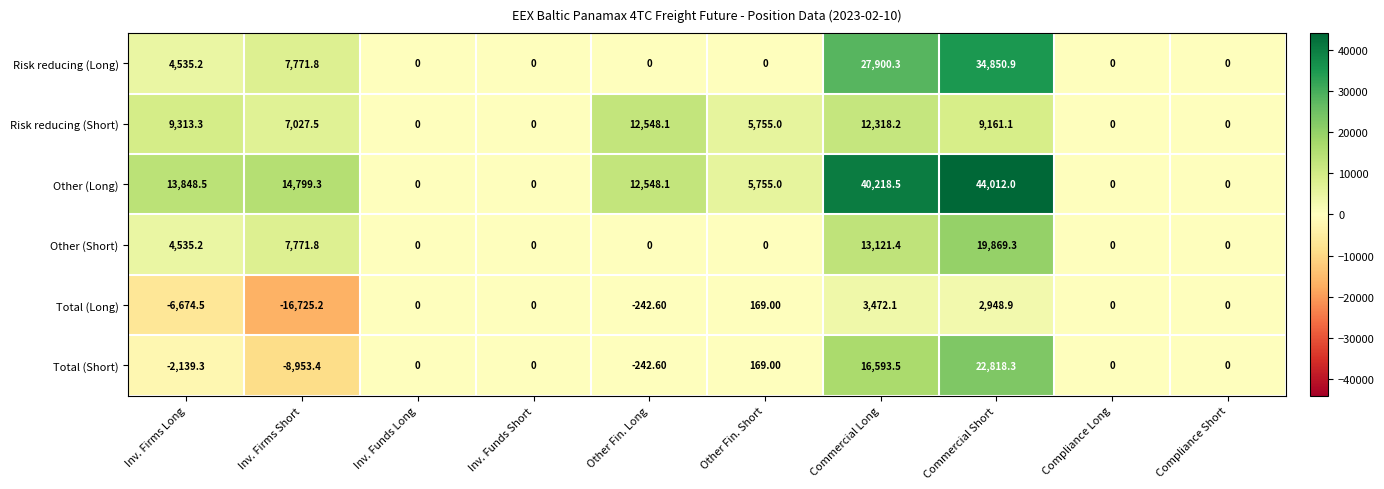

At which label is Other (Long) closest to 22006?

Inv. Firms Short